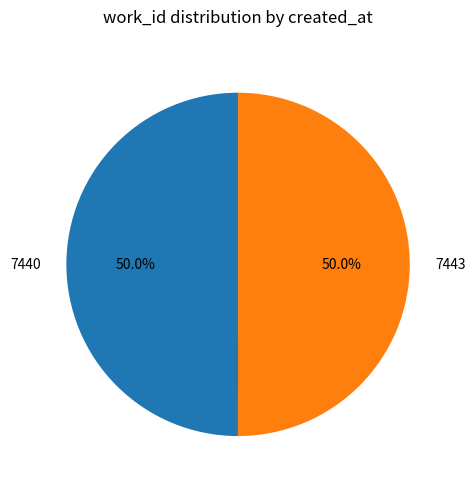

What is the ratio of the value at 7443 to the value at 7440?

1.0